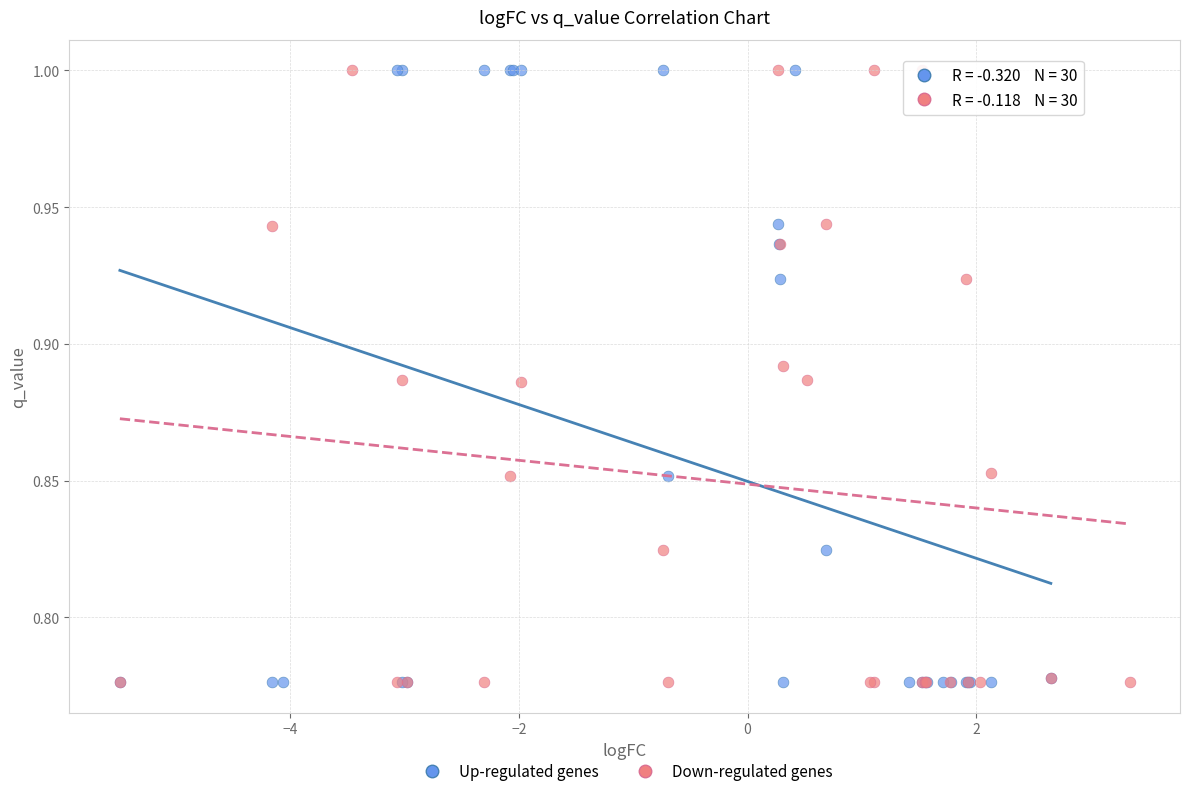

What are all the series names shown in the legend?

Up-regulated genes, Down-regulated genes